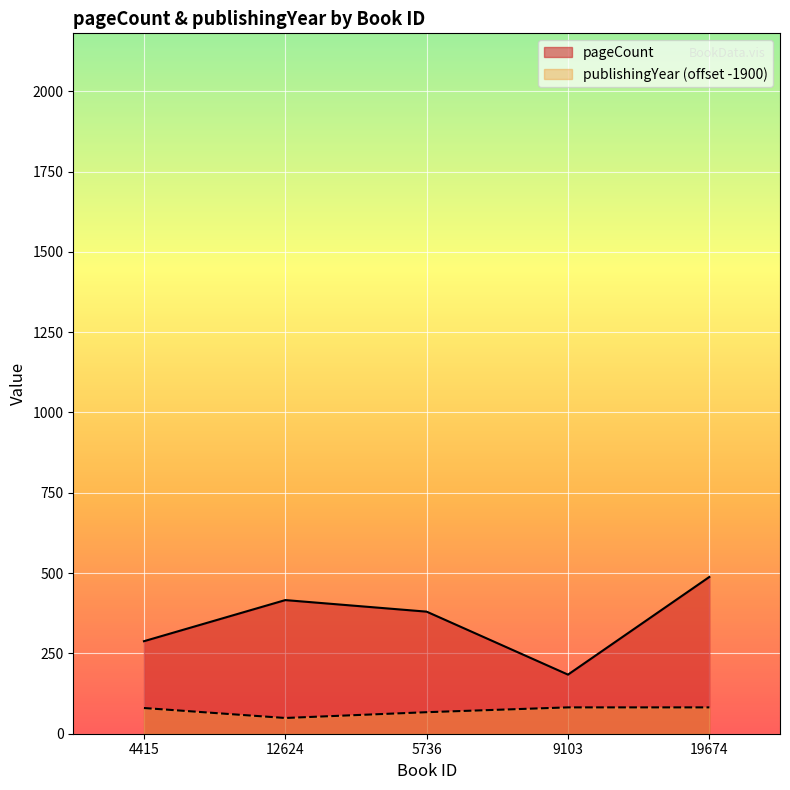

True or false: publishingYear has a value of 82 at 9103.

True